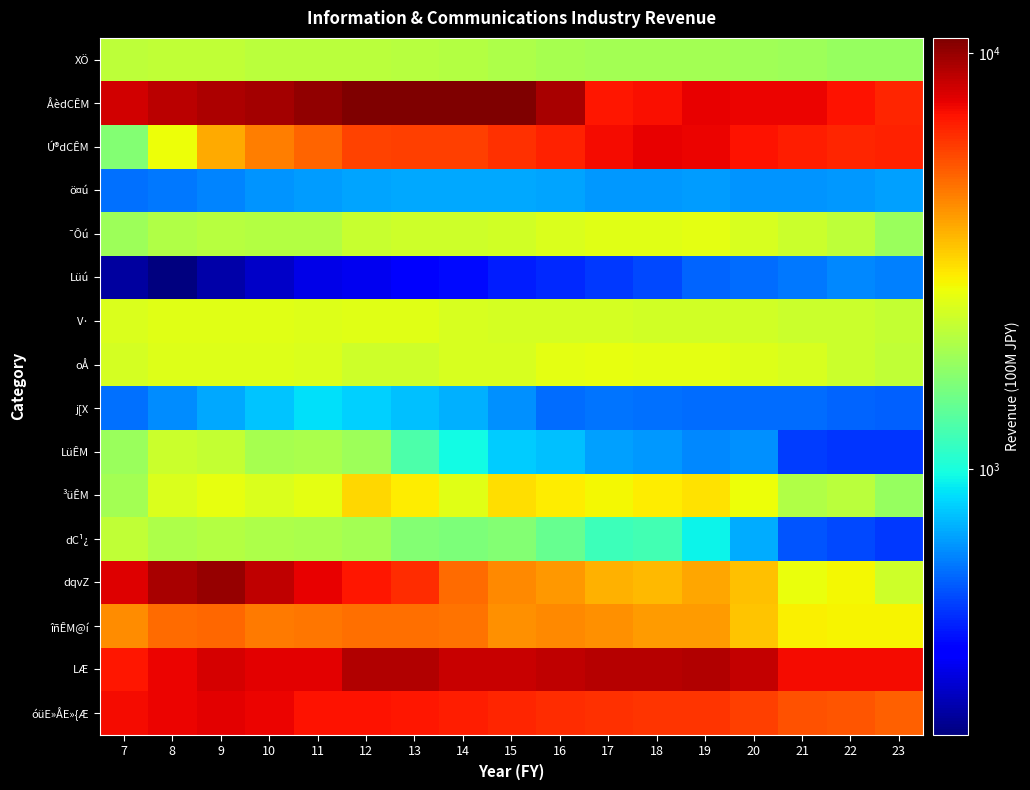

What is the total value across all series at 14?

57901